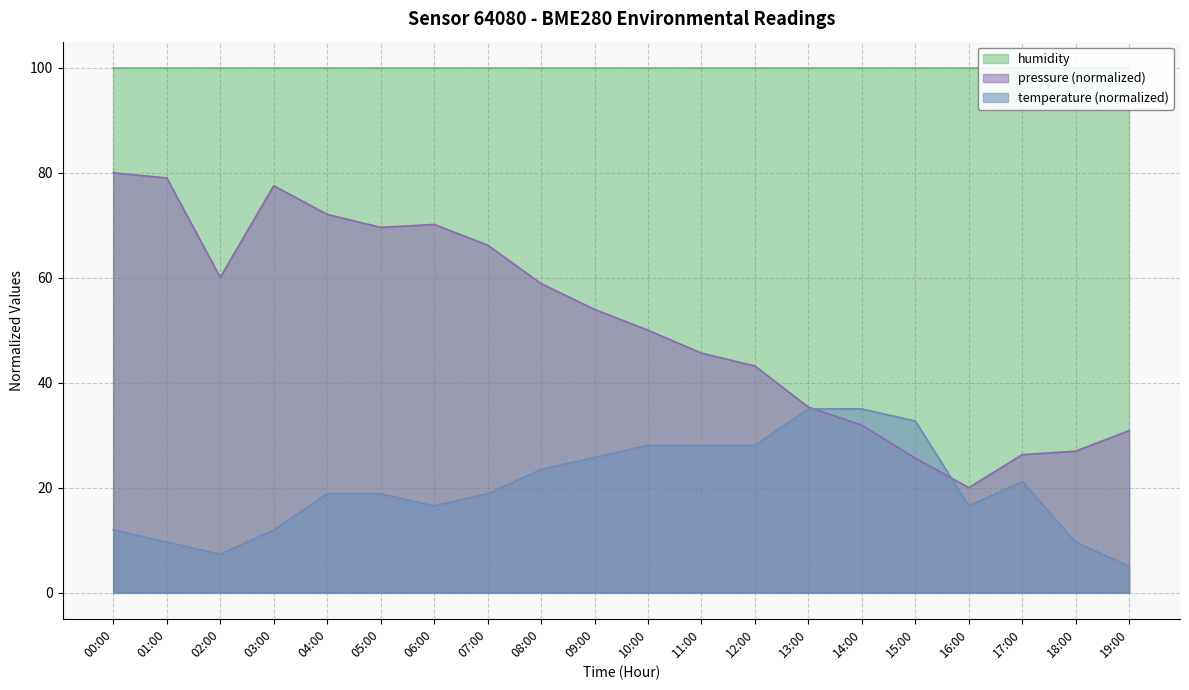

Is it true that pressure equals 121.2 at 01:00?

False